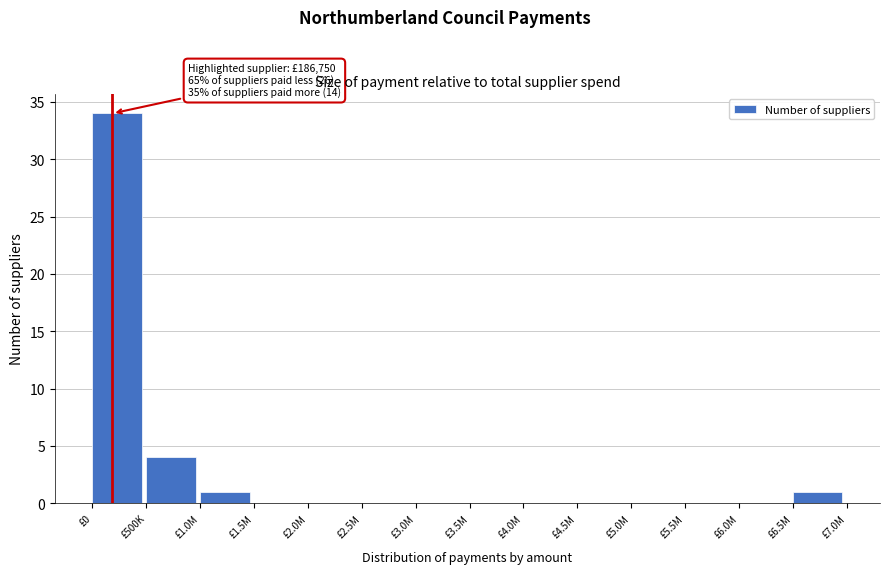

Reading left to right, list all the values displayed in this chart.

£0=34	£500K=4	£1.0M=1	£1.5M=0	£2.0M=0	£2.5M=0	£3.0M=0	£3.5M=0	£4.0M=0	£4.5M=0	£5.0M=0	£5.5M=0	£6.0M=0	£6.5M=1